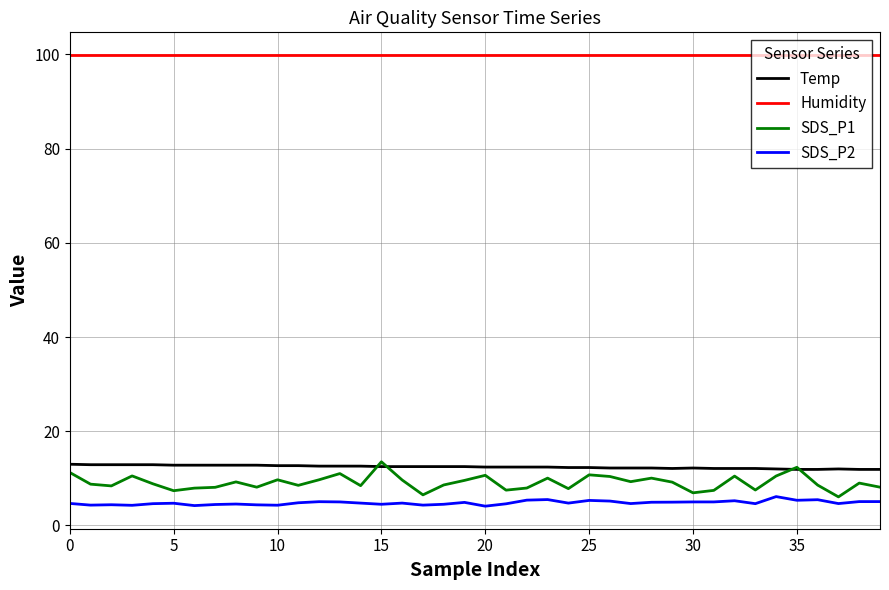

What are all the series names shown in the legend?

Temp, Humidity, SDS_P1, SDS_P2